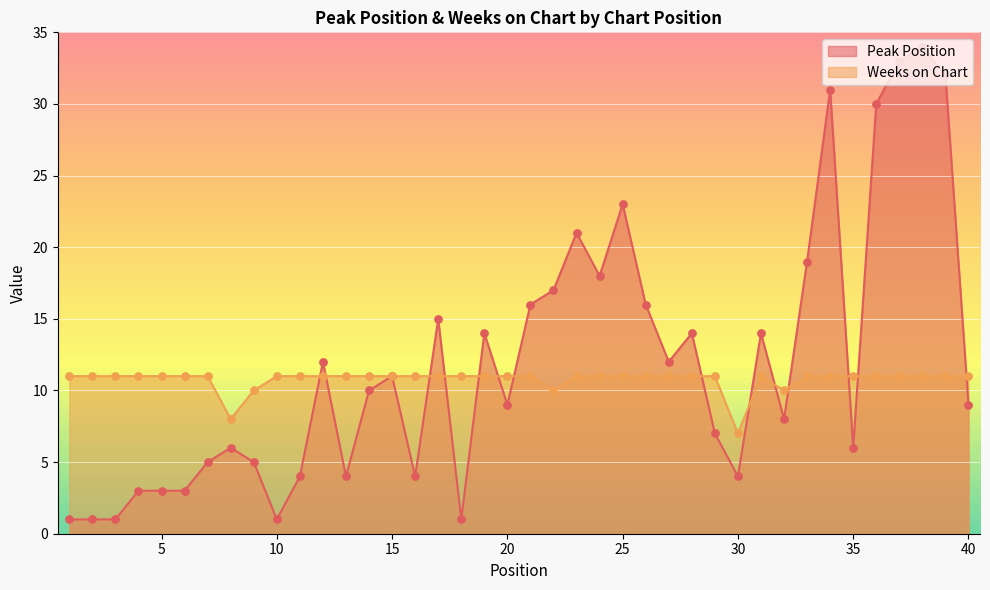

At which category is the sum across all series the highest?

38